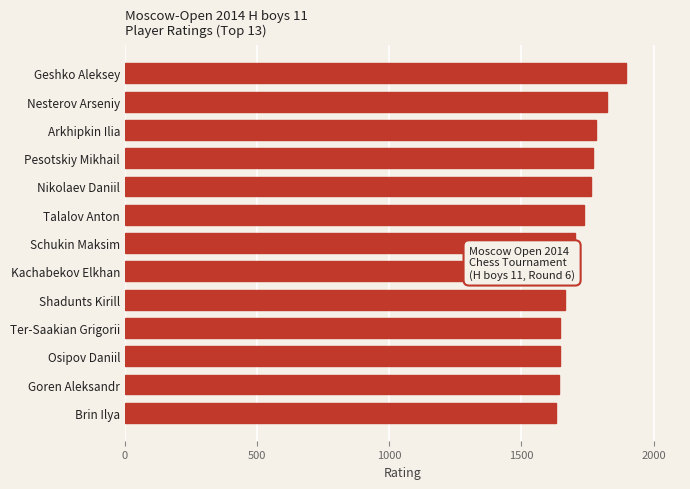

Is it true that the value at Brin Ilya is 1068?

False